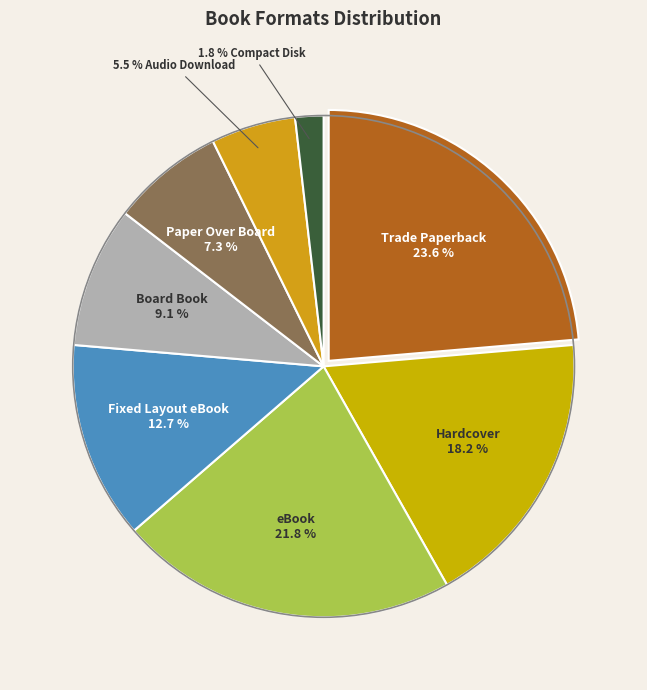

How many slices are in this pie chart?

8